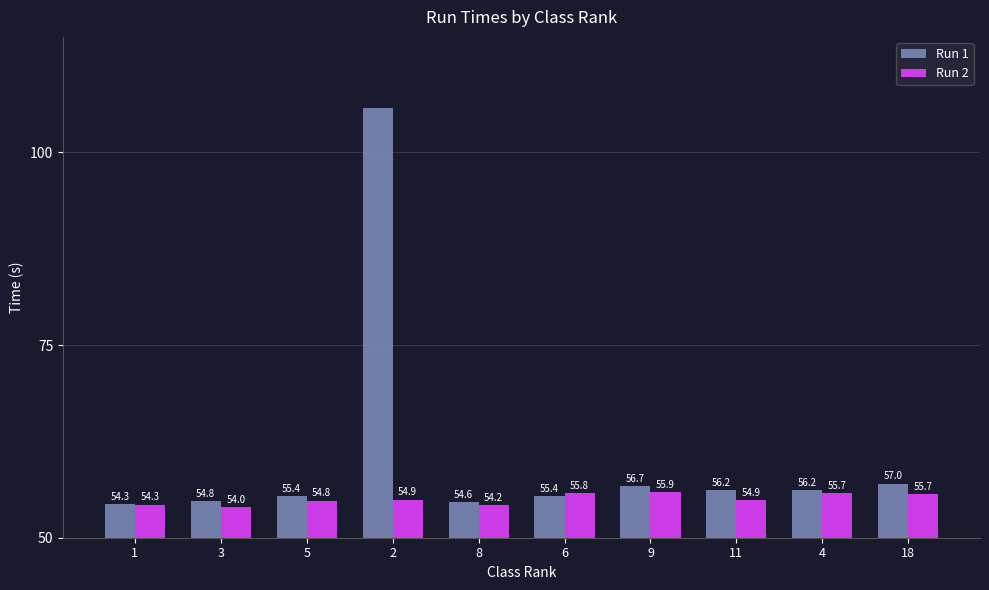

Which series has the widest spread of values?

Run 1